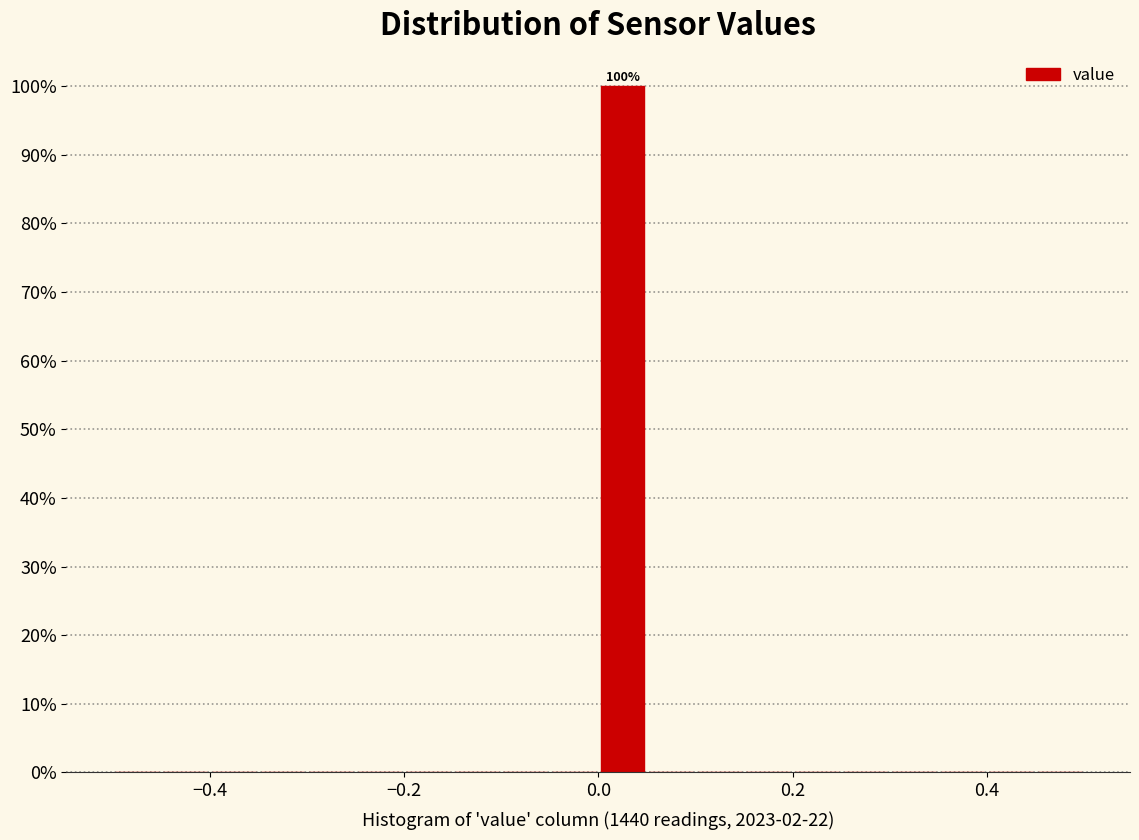

Read against the x-axis, roughly where is the centre of the tallest bar?

0.02